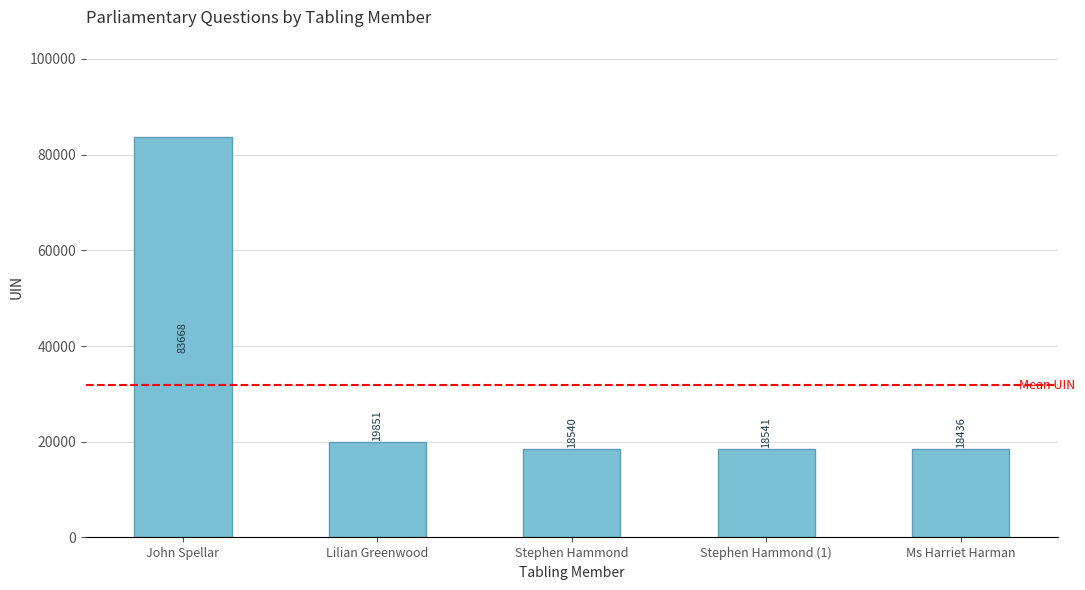

How many bars are there in total?

5